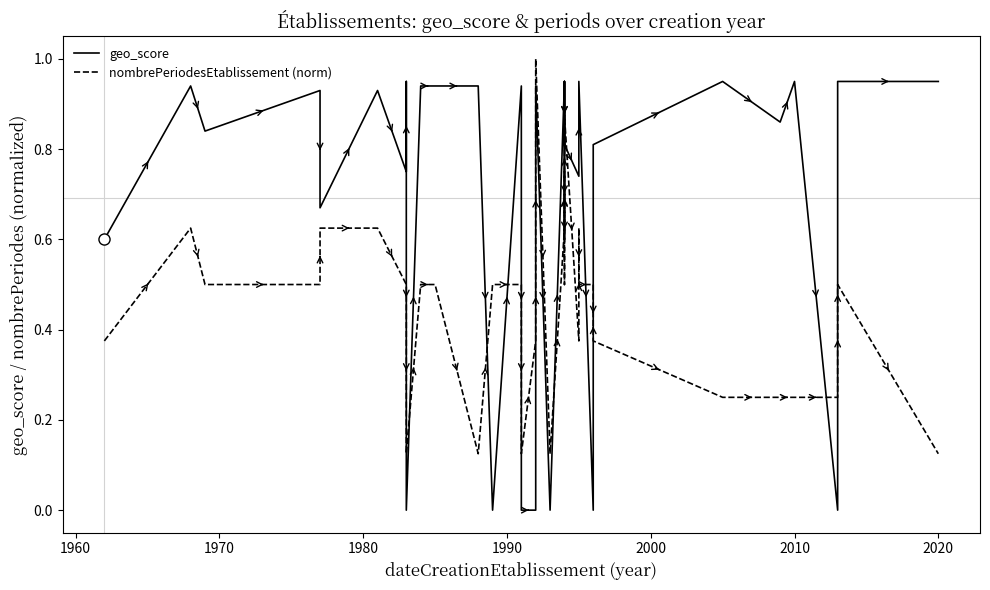

How many positive values does the geo_score series have?

27